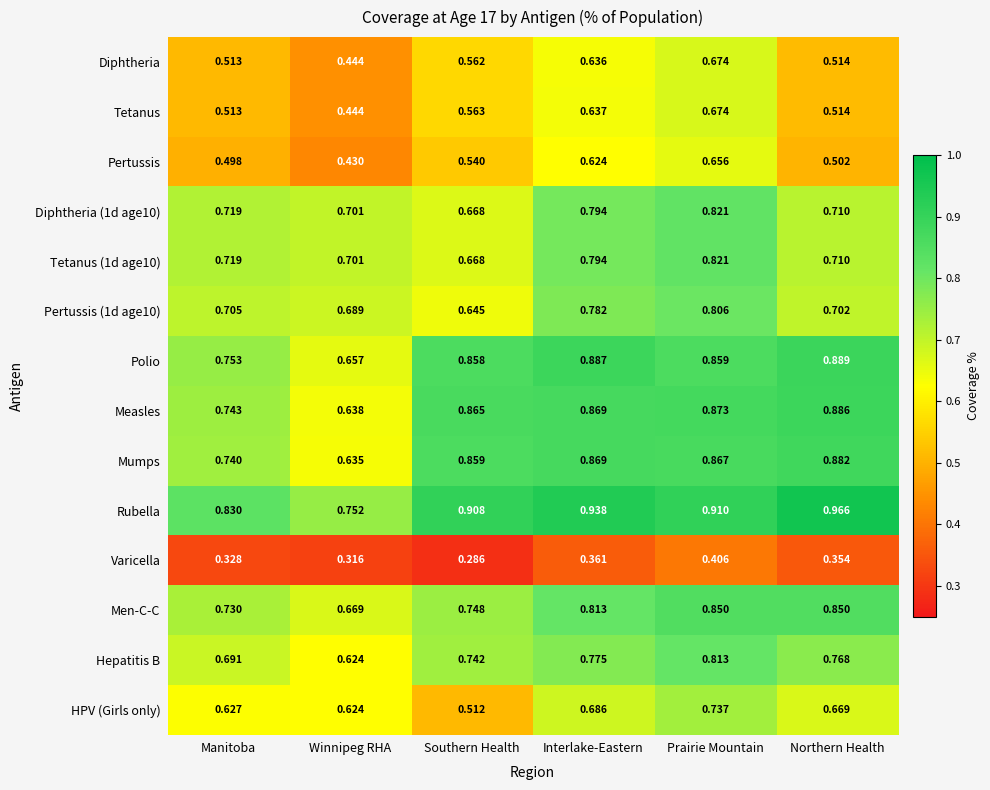

At which category is the sum across all series the highest?

Prairie Mountain